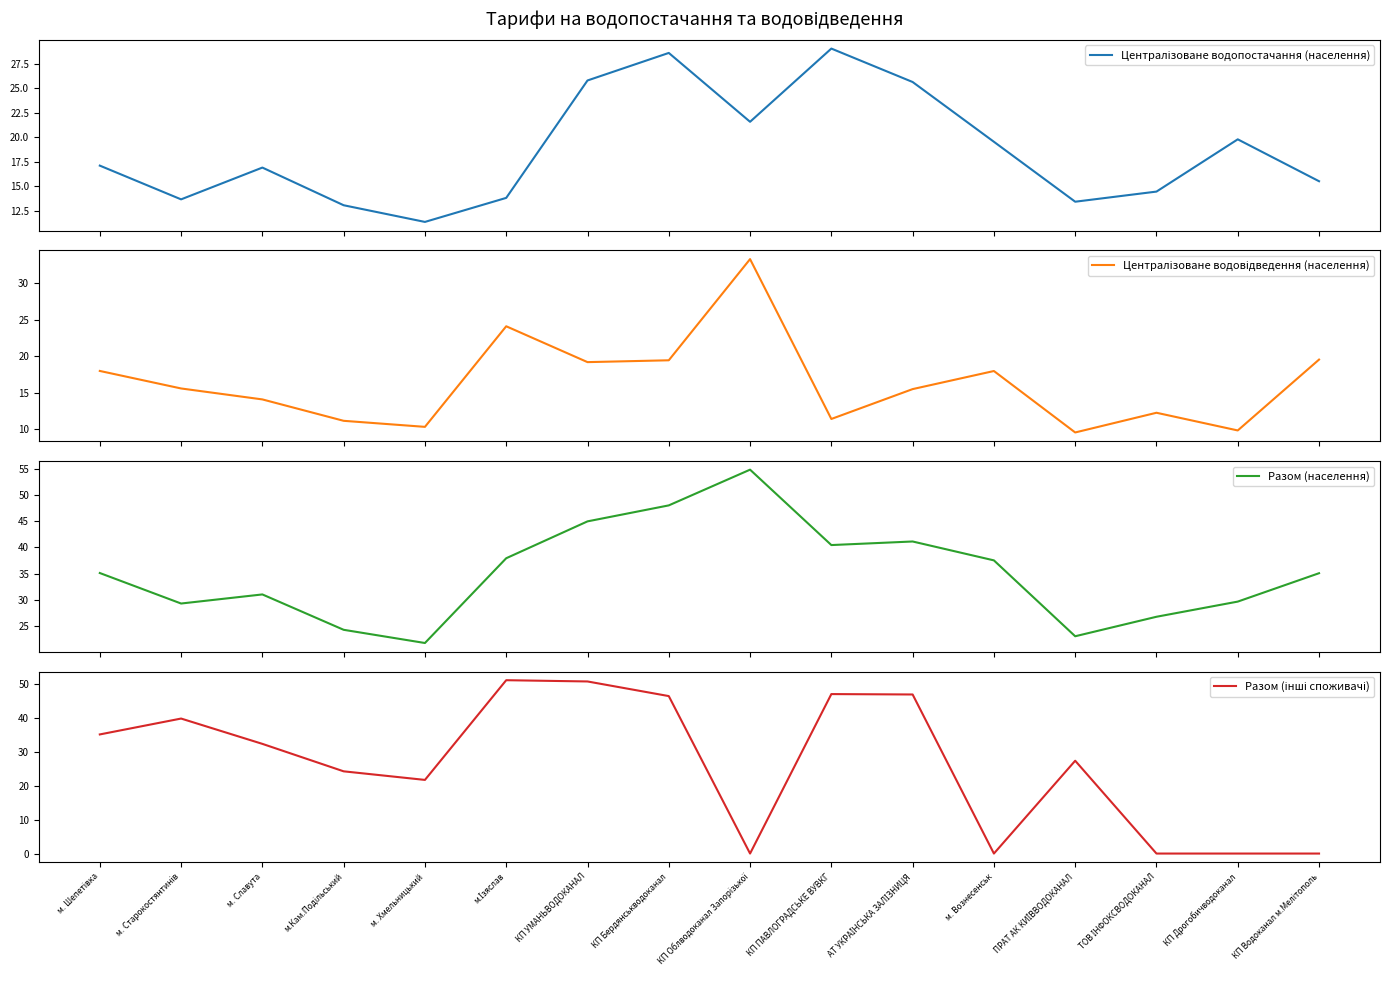

True or false: Централізоване водовідведення (населення) has more than 0 interior local peaks.

True